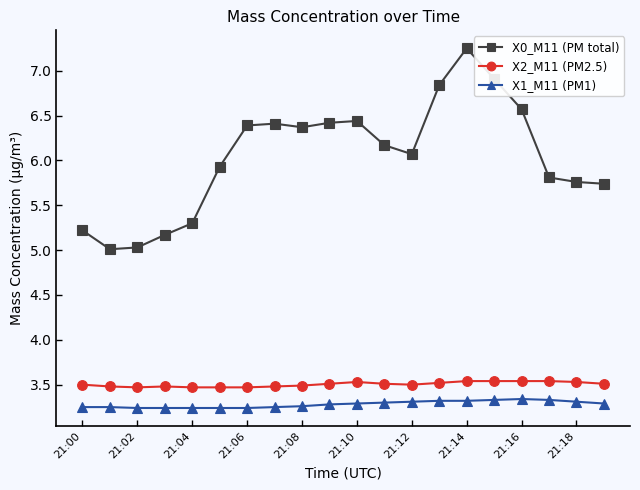

What is the difference between the maximum and minimum values in the X1_M11 (PM1) series?

0.1